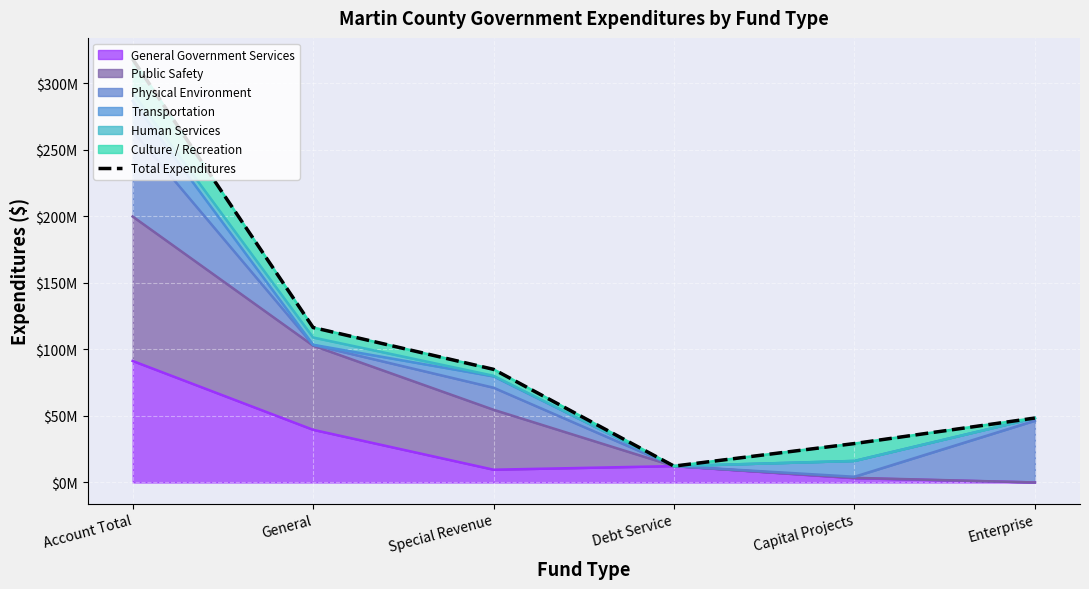

Reading right to left, extract all data points from this chart.

Enterprise=48409349	Capital Projects=29229282	Debt Service=12283228	Special Revenue=84985248	General=116422410	Account Total=318099858